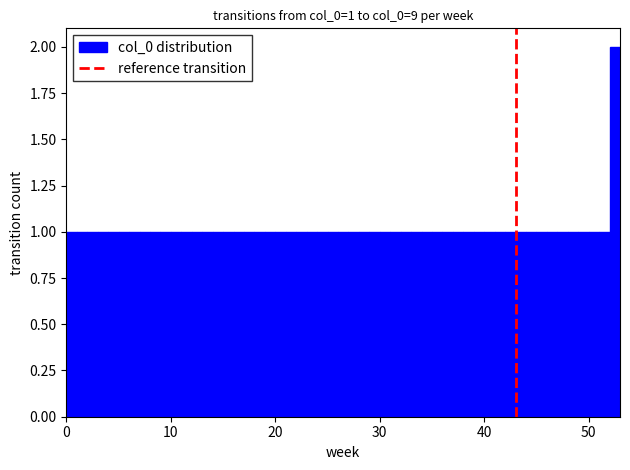

Around what value on the x-axis is the tallest bar? Give the approximate position of its centre, as read against the axis.

53